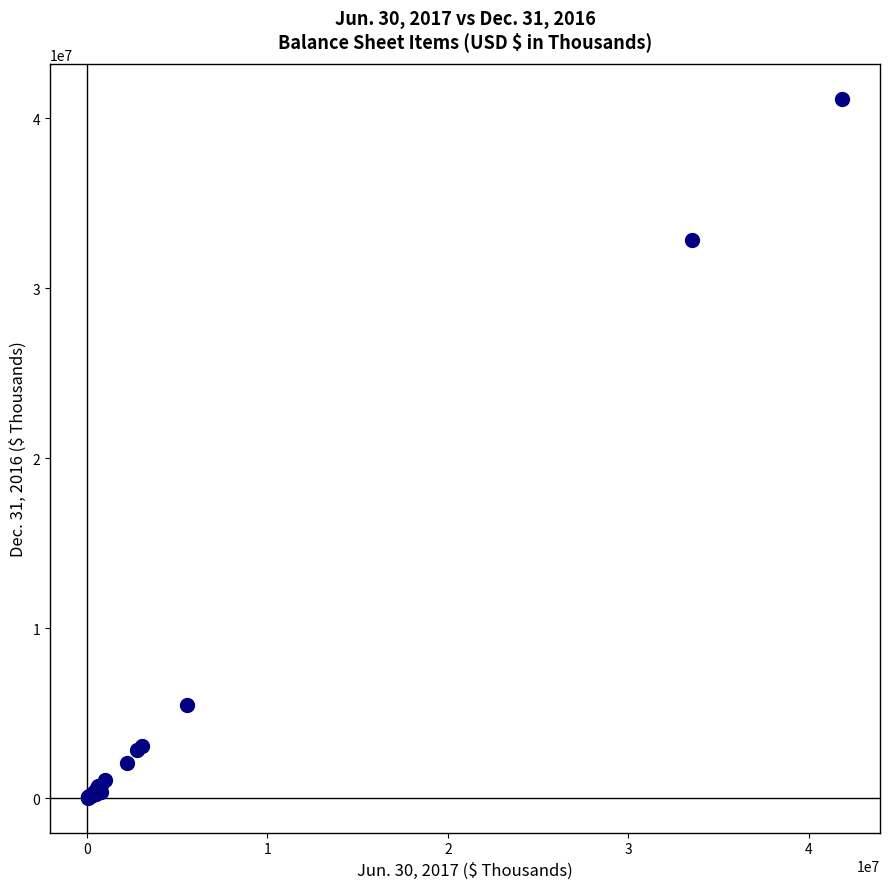

What Y value in the scatter plot is closest to 20596750?

32841750